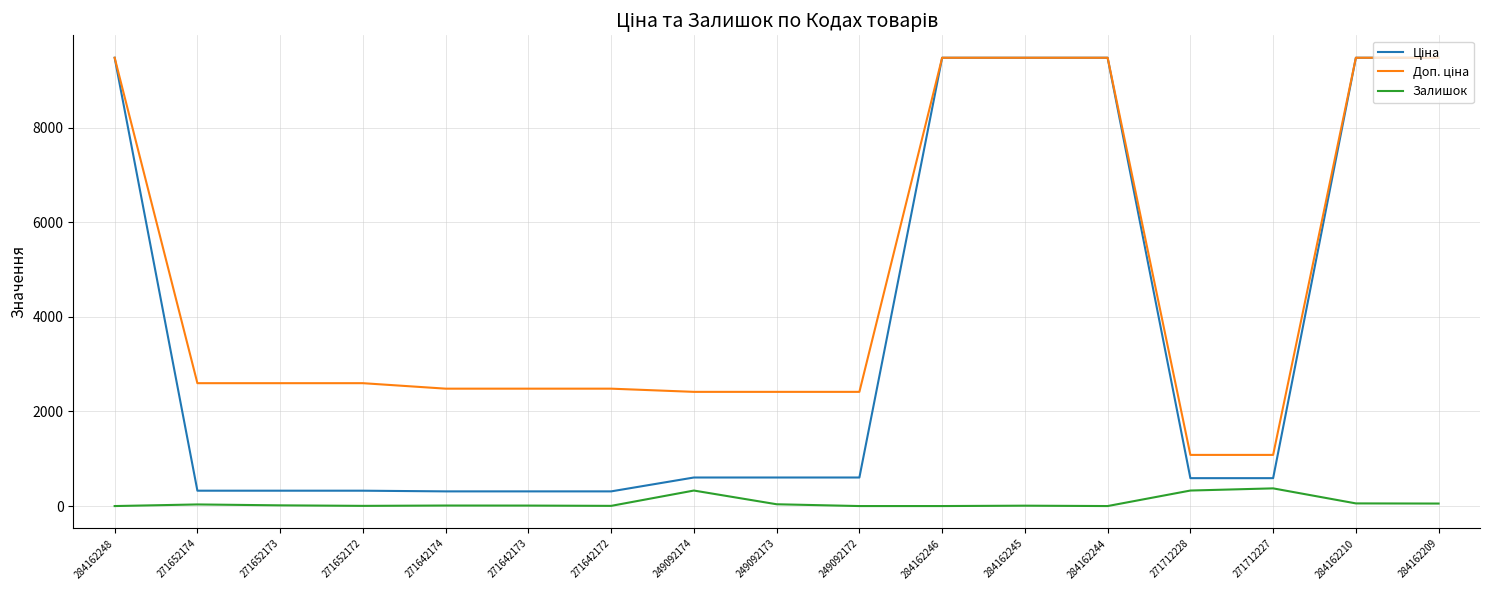

What is the spread (max minus min) of values at 284162248?

9480.1